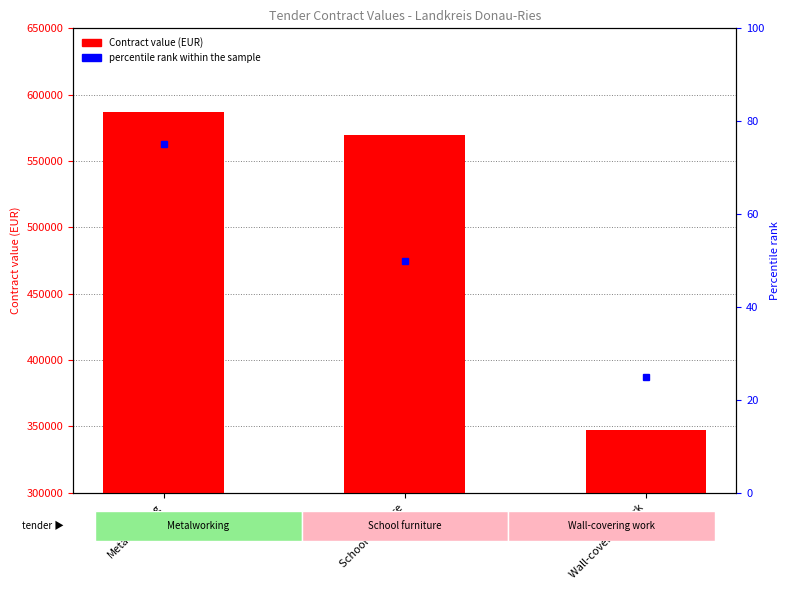

What is the difference between the values at School furniture and Wall-covering work?

222355